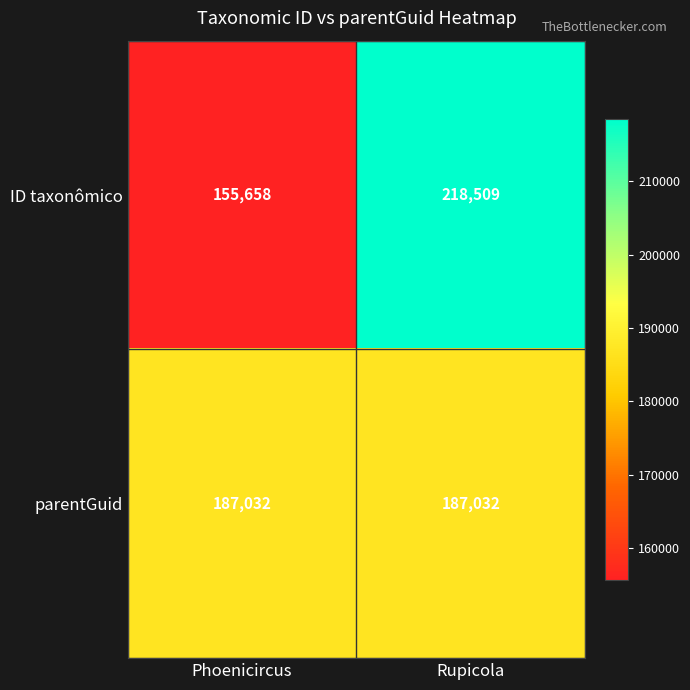

True or false: parentGuid has a value of 187032 at Phoenicircus.

True